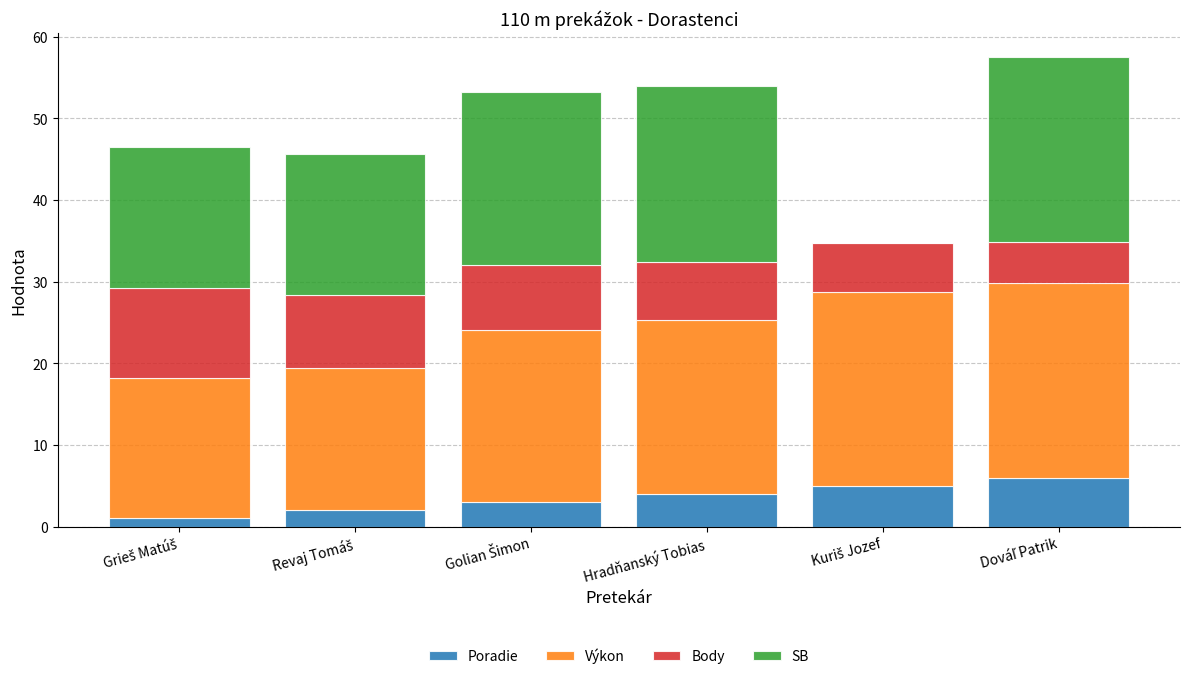

What is the highest value of the Poradie series?

6.0